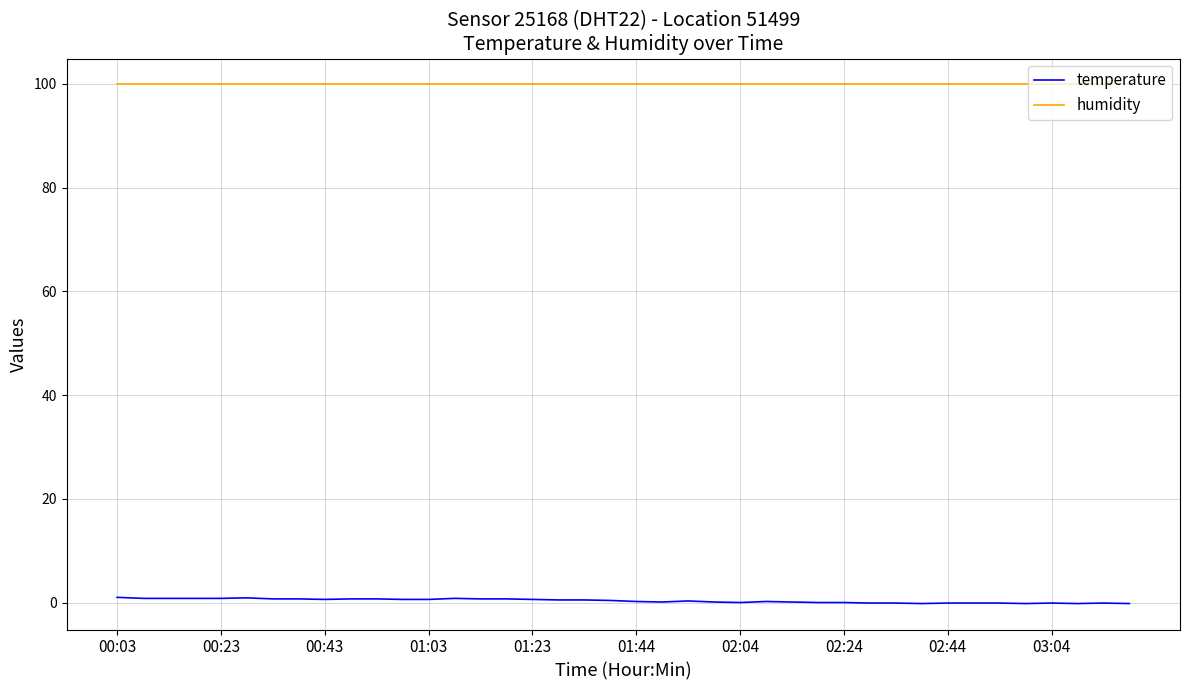

List the series in order of their overall mean, lowest first.

temperature, humidity